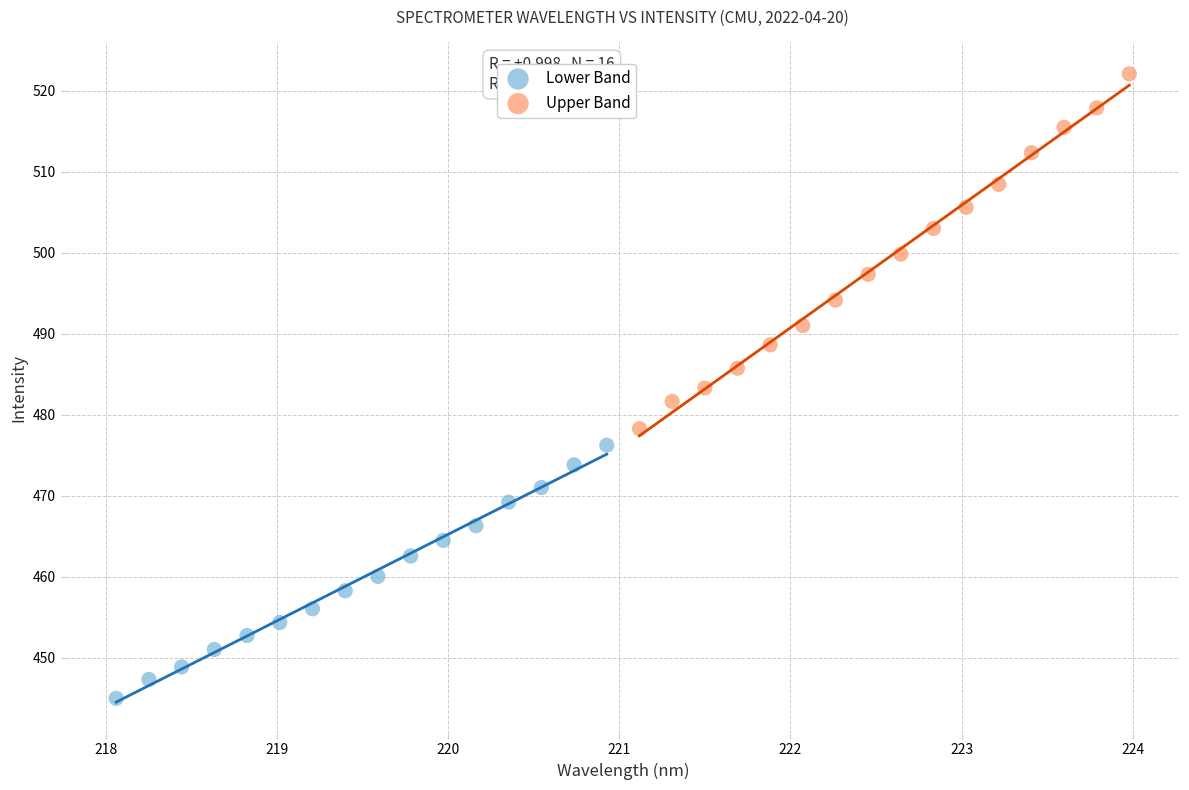

What are all the series names shown in the legend?

Lower Band, Upper Band